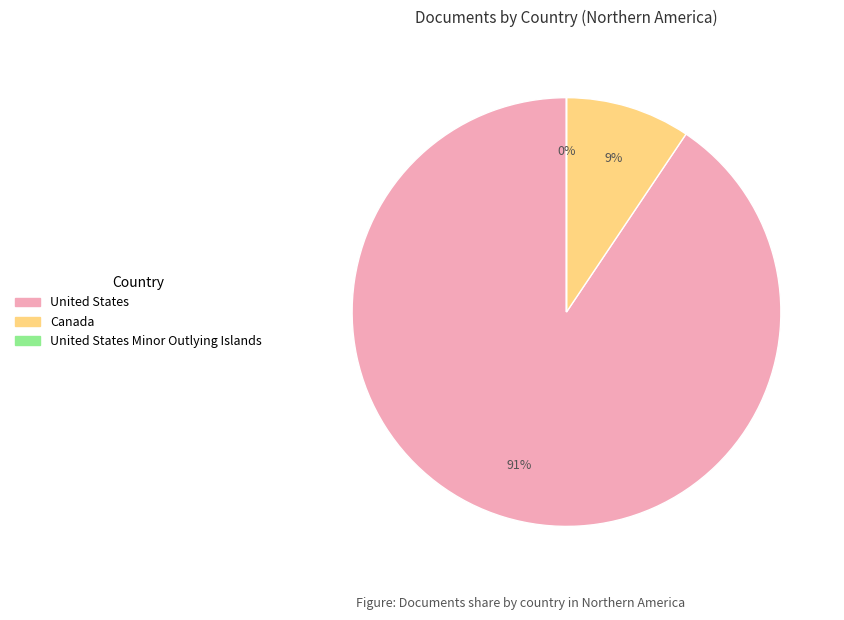

True or false: United States accounts for 80% of the total.

False